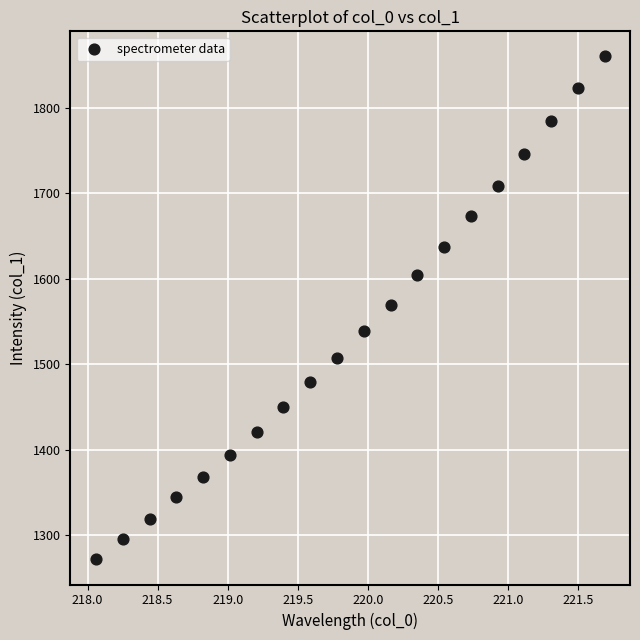

What is the range of Y values (max minus min)?

588.3